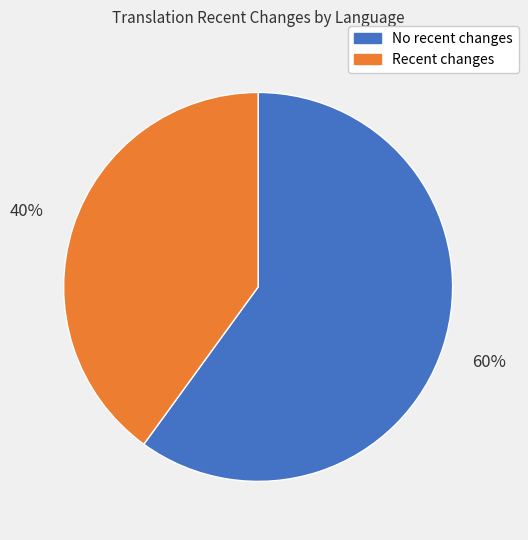

To the nearest percent, what is the average slice percentage?

50%